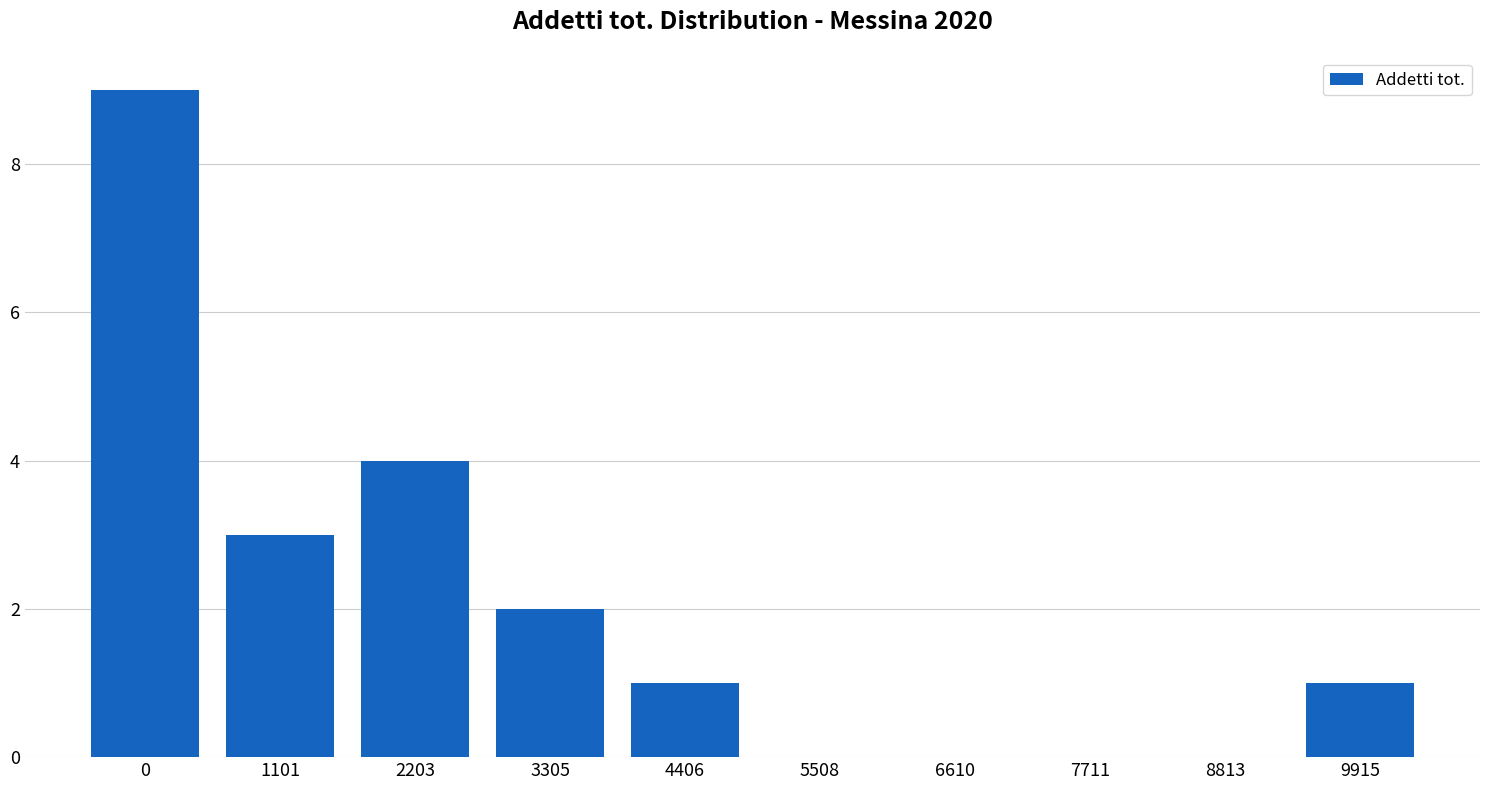

Reading right to left, list all the values displayed in this chart.

9915=1	8813=0	7711=0	6610=0	5508=0	4406=1	3305=2	2203=4	1101=3	0=9